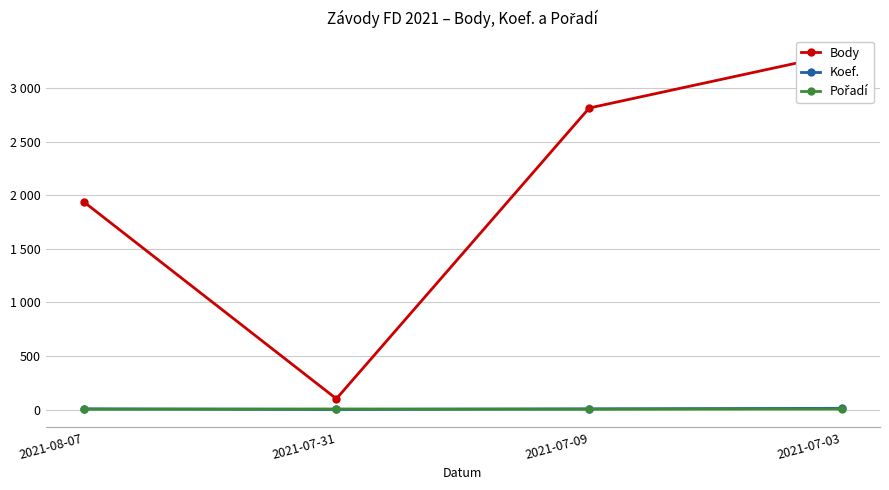

The Koef. series shows 7 at 2021-07-09. True or false?

True